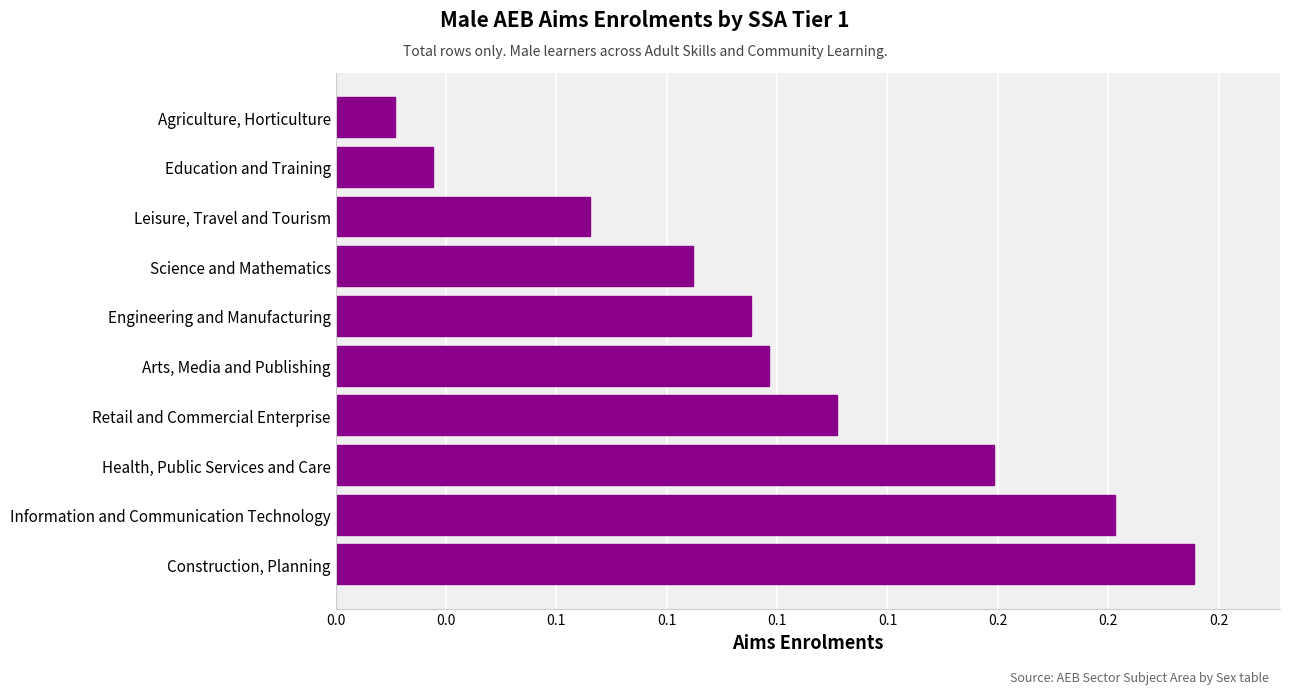

What is the difference between the maximum and minimum values?

0.2